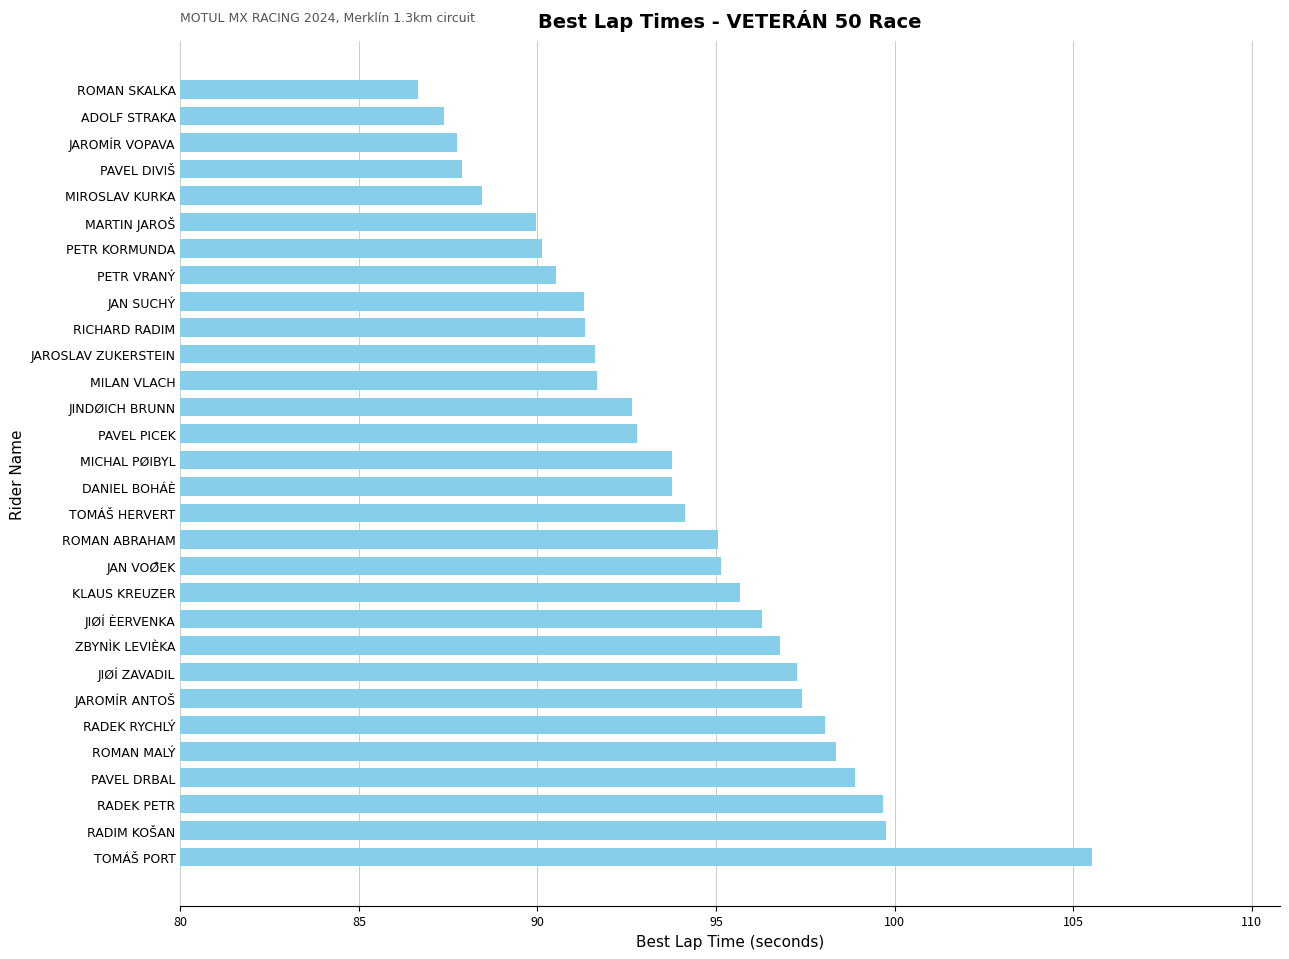

Between TOMÁŠ HERVERT and ADOLF STRAKA, which is larger?

TOMÁŠ HERVERT